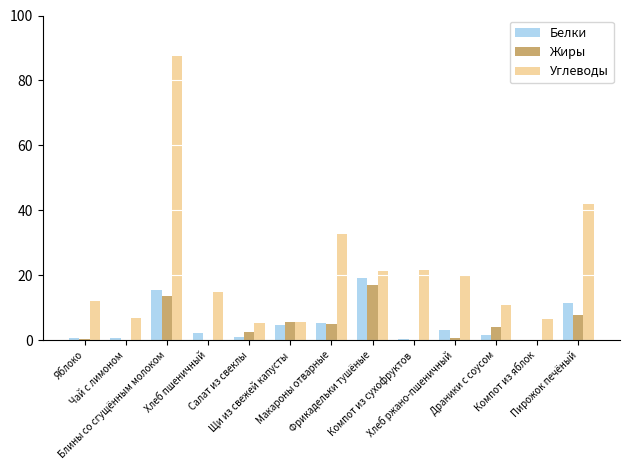

What is the maximum value for Углеводы?

87.5